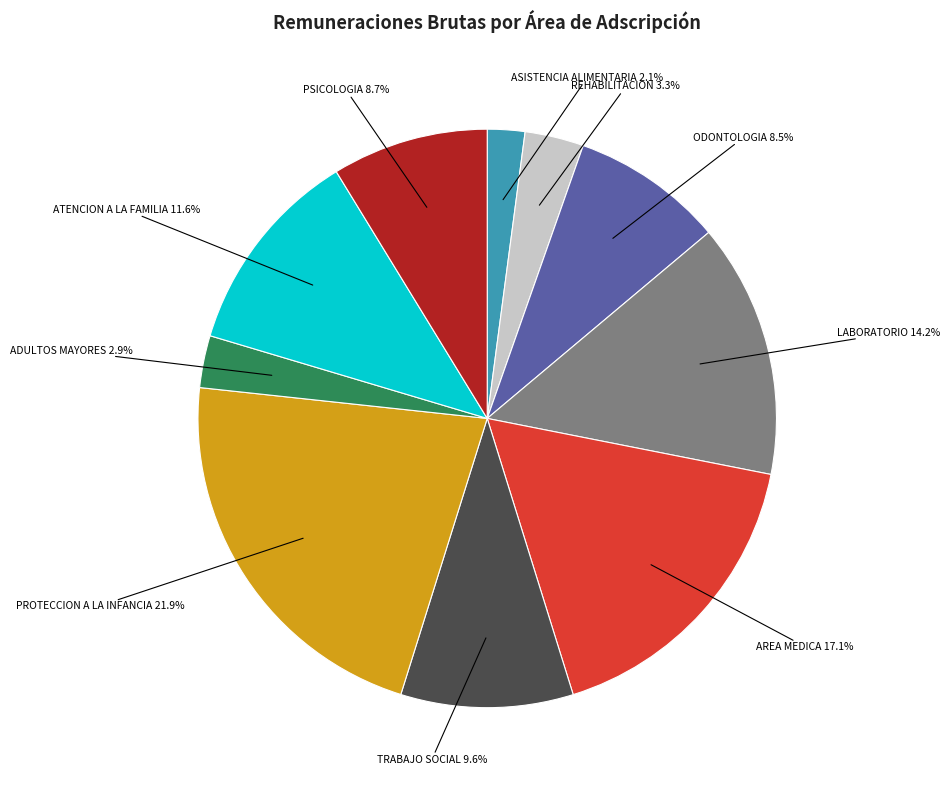

Which category has the smallest portion of the pie?

ASISTENCIA ALIMENTARIA